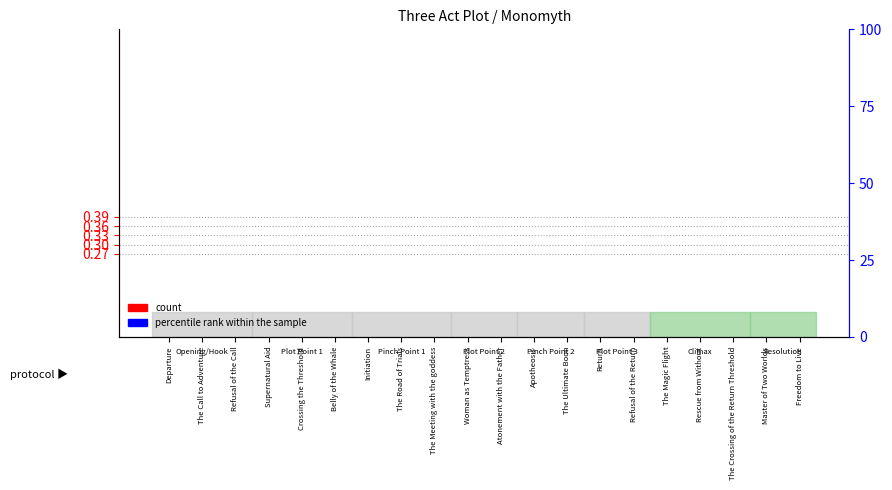

Which has a higher value, The Ultimate Boon or Woman as Temptress?

The Ultimate Boon